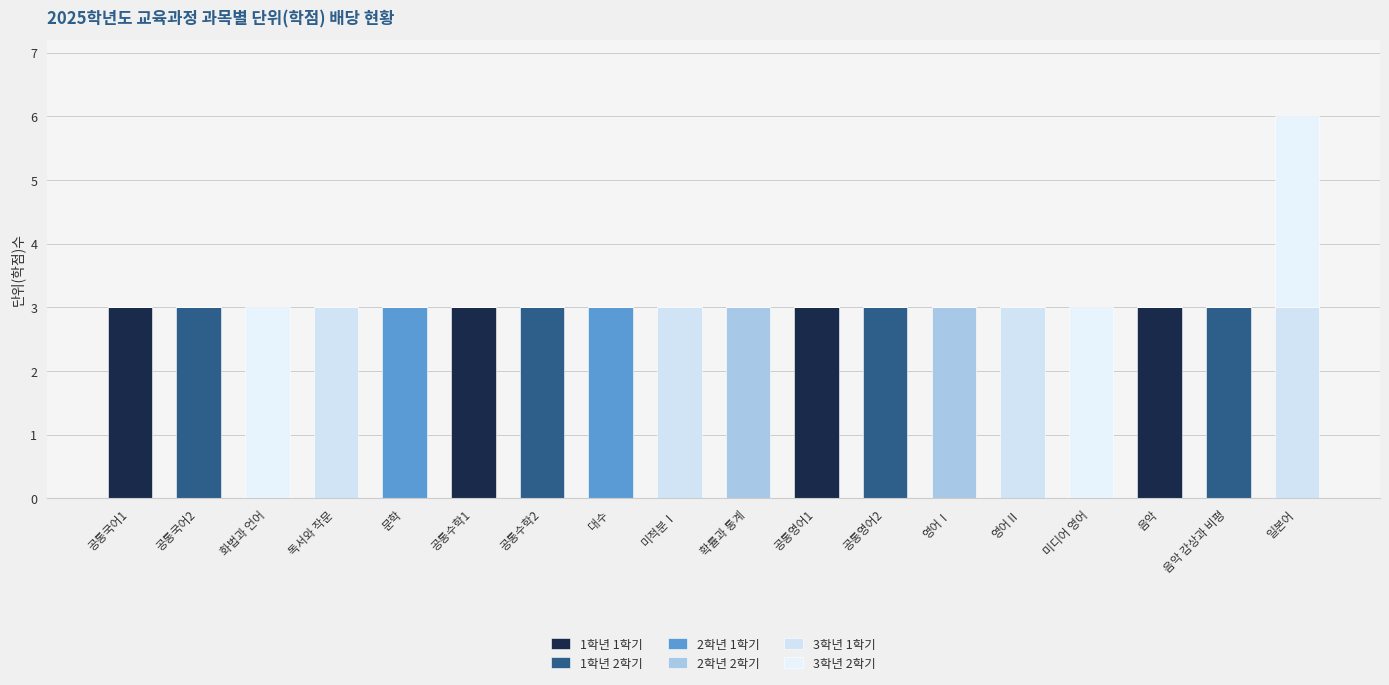

What is the label of the 3rd bar from the left?

화법과 언어